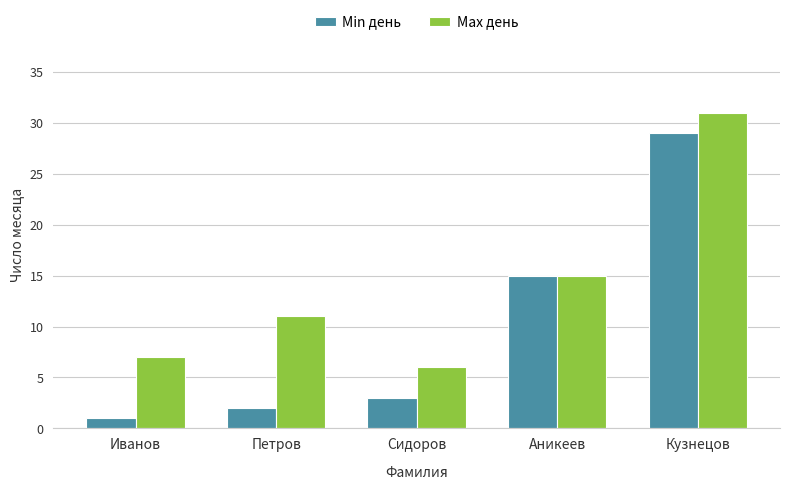

Which series has the widest spread of values?

Min день